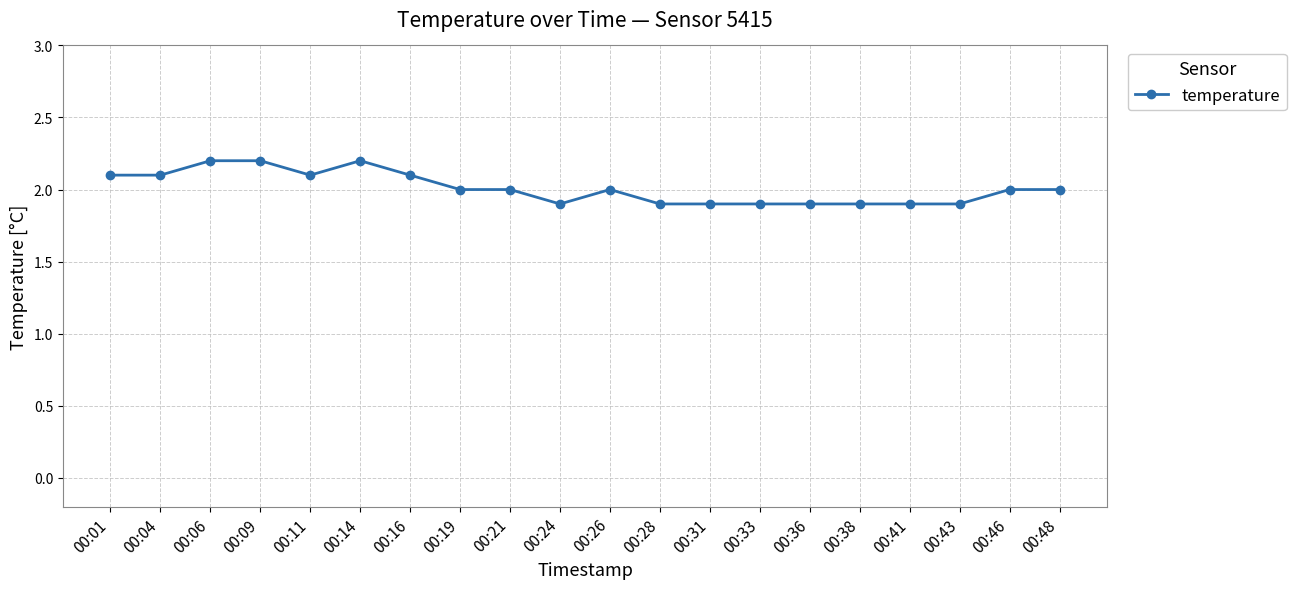

Read the value at 00:48.

2.0